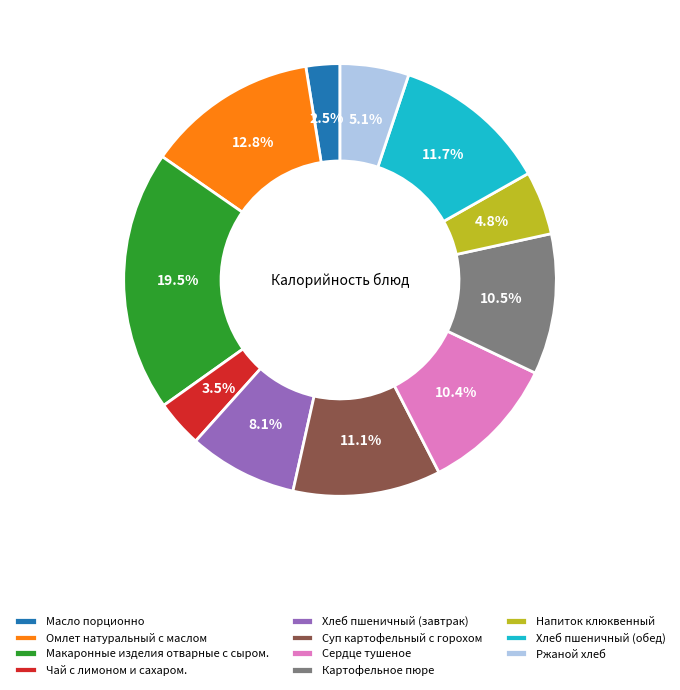

To the nearest percent, what percentage of the pie is Напиток клюквенный?

5%